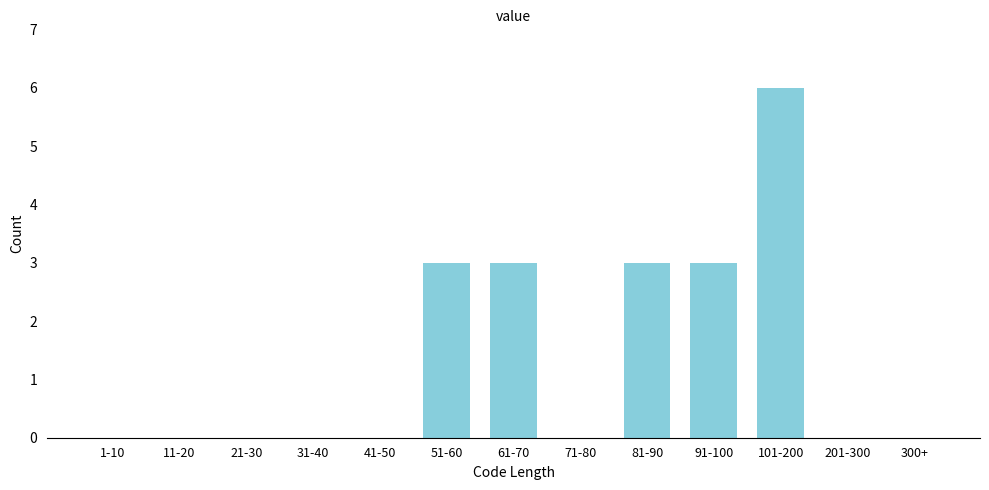

Reading left to right, list all the values displayed in this chart.

1-10=0	11-20=0	21-30=0	31-40=0	41-50=0	51-60=3	61-70=3	71-80=0	81-90=3	91-100=3	101-200=6	201-300=0	300+=0